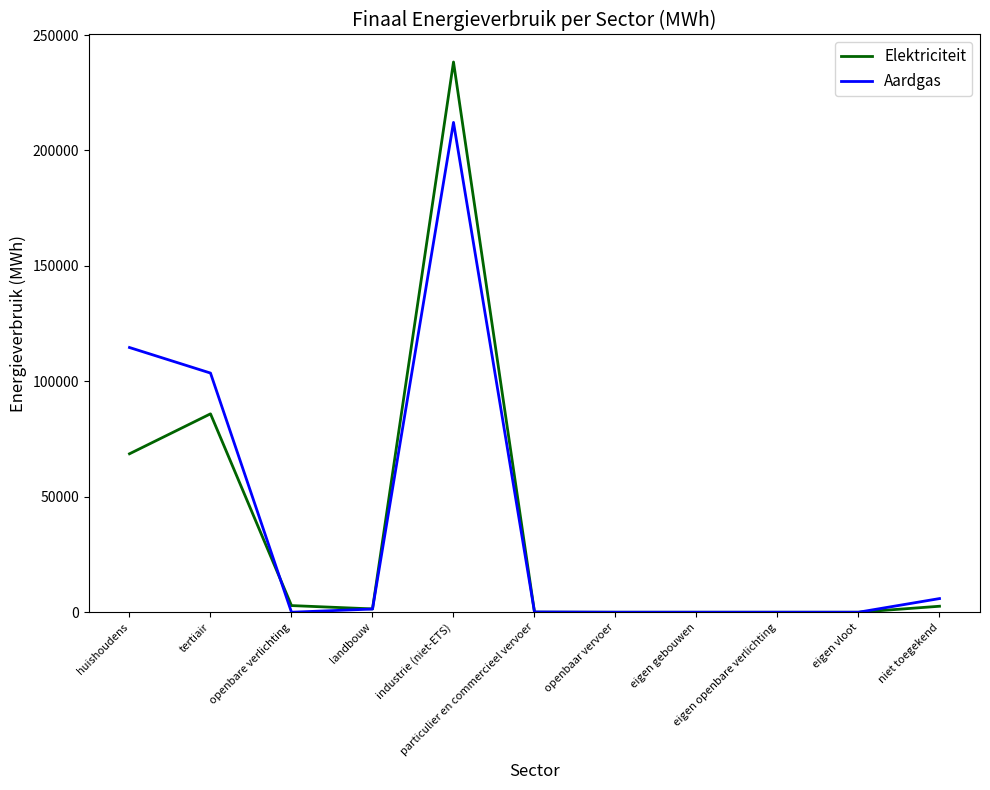

List the series in order of their peak value, lowest first.

Aardgas, Elektriciteit